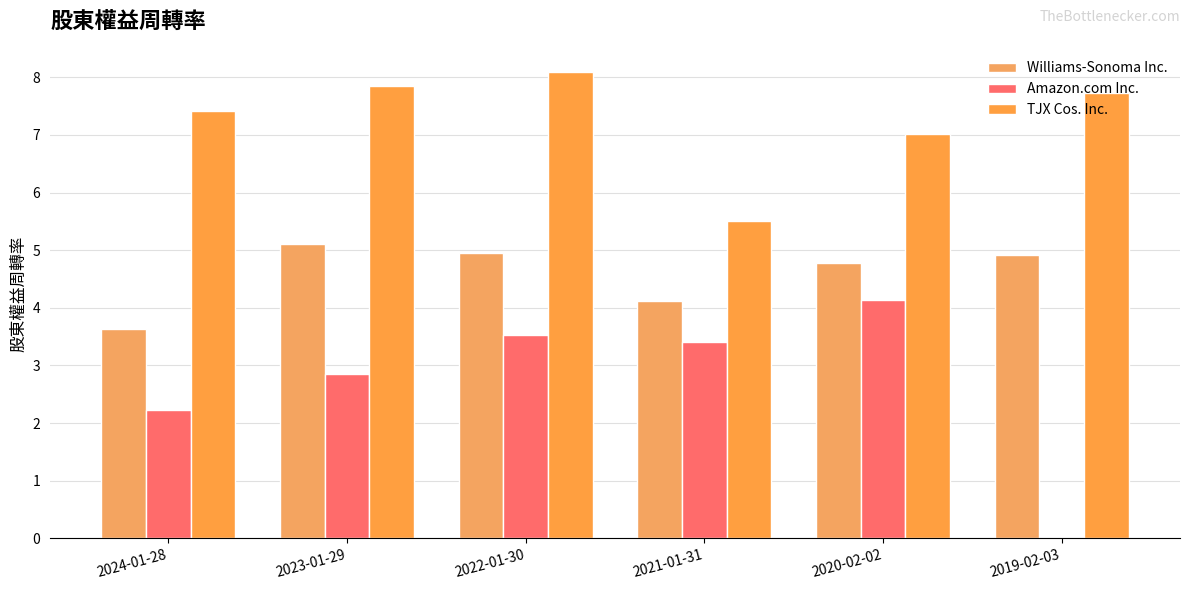

True or false: Williams-Sonoma Inc. has a value of 1.1 at 2019-02-03.

False